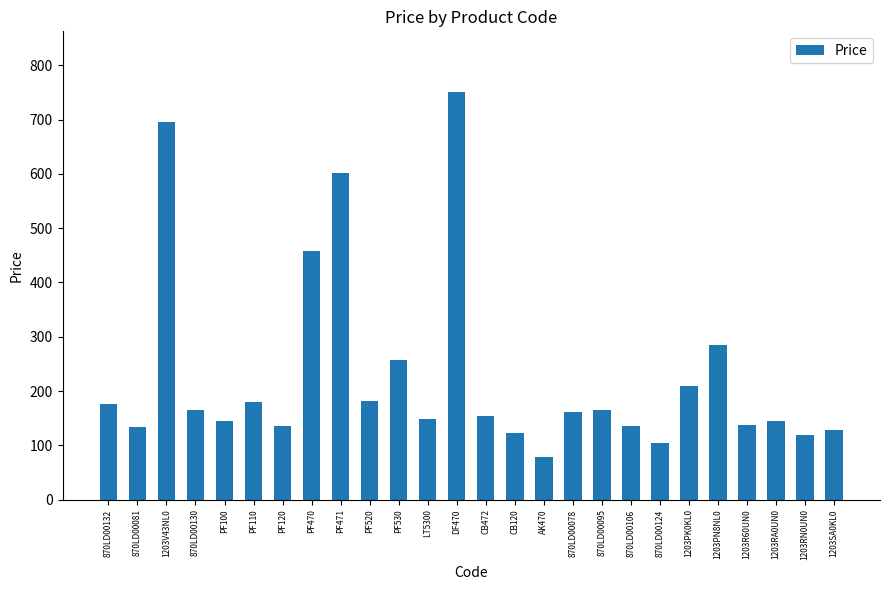

At which label is the value closest to 414?

PF470